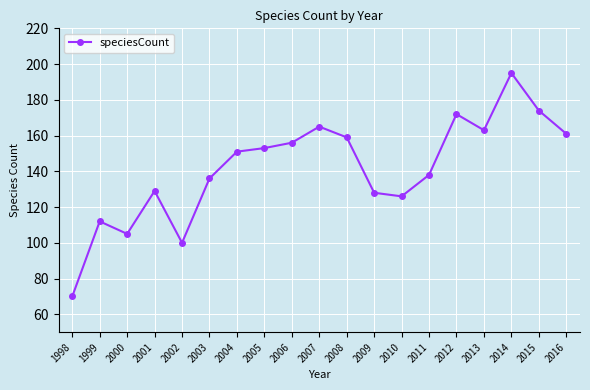

What is the ratio of the value at 2003 to the value at 2005?

0.9